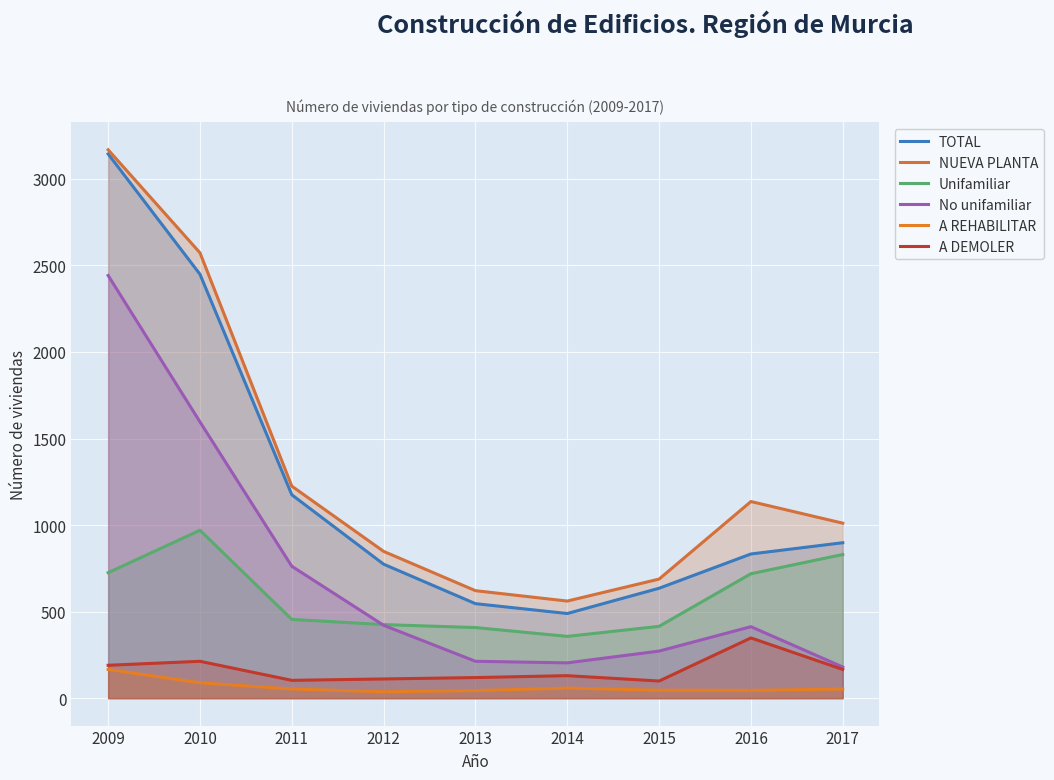

How many data points in No unifamiliar are above 413?

4